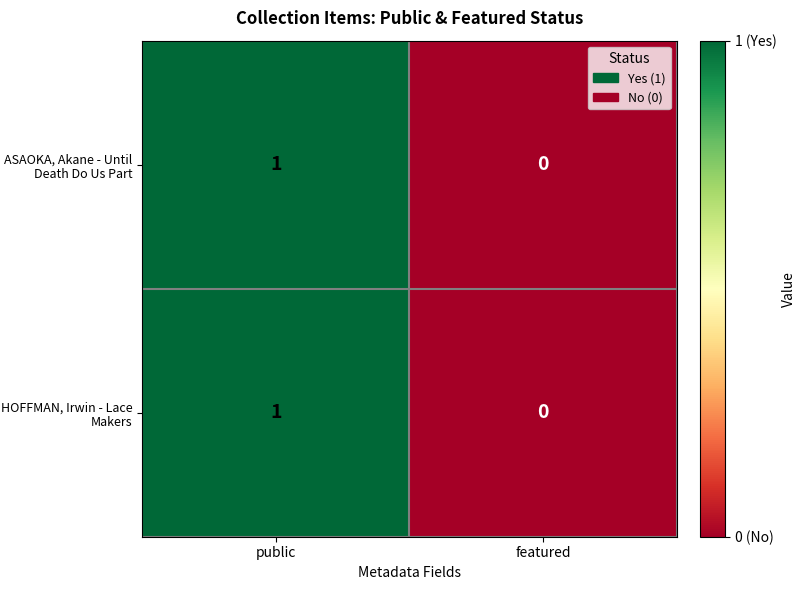

The ASAOKA, Akane - Until Death Do Us Part series shows 1 at featured. True or false?

False